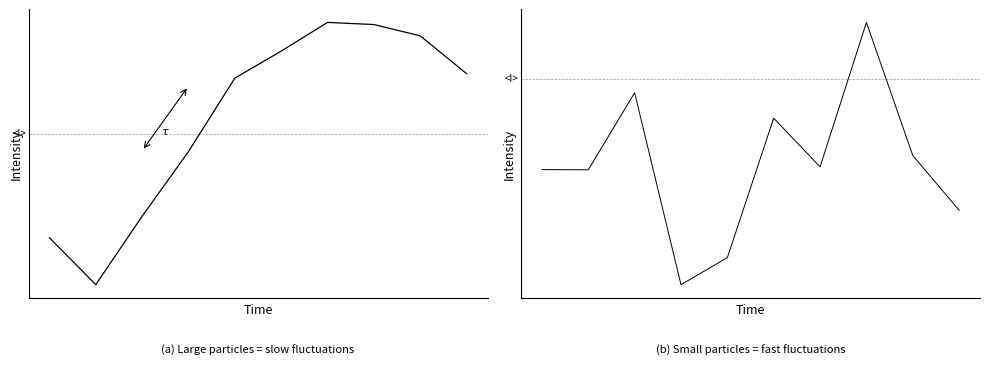

Reading right to left, list all the values displayed in this chart.

-1.5	-0.8	0.6	-1.0	-0.4	-2.0	-2.3	-0.2	-1.0	-1.0